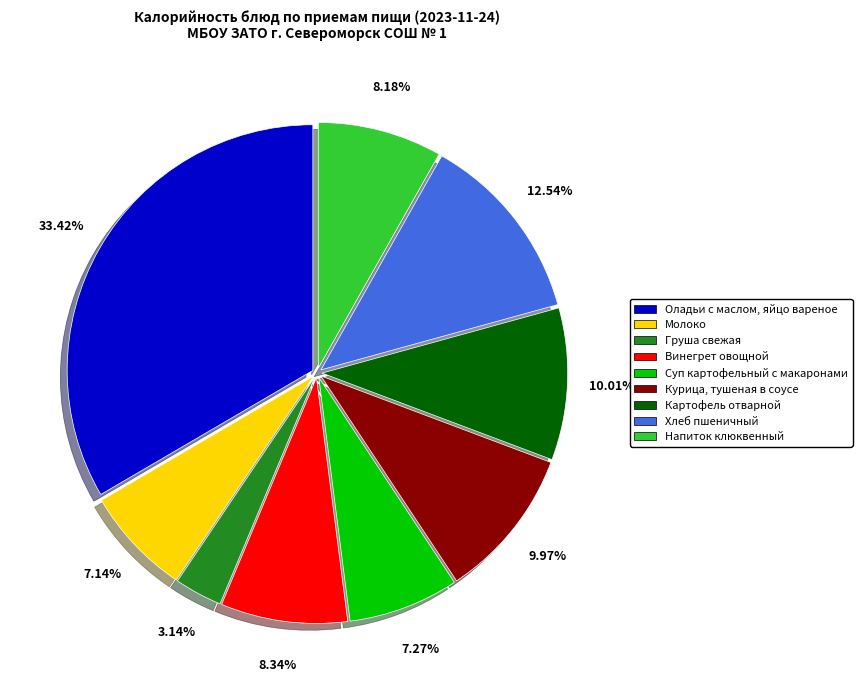

To the nearest percent, what is the difference between the Курица, тушеная в соусе and Груша свежая slice percentages?

7%